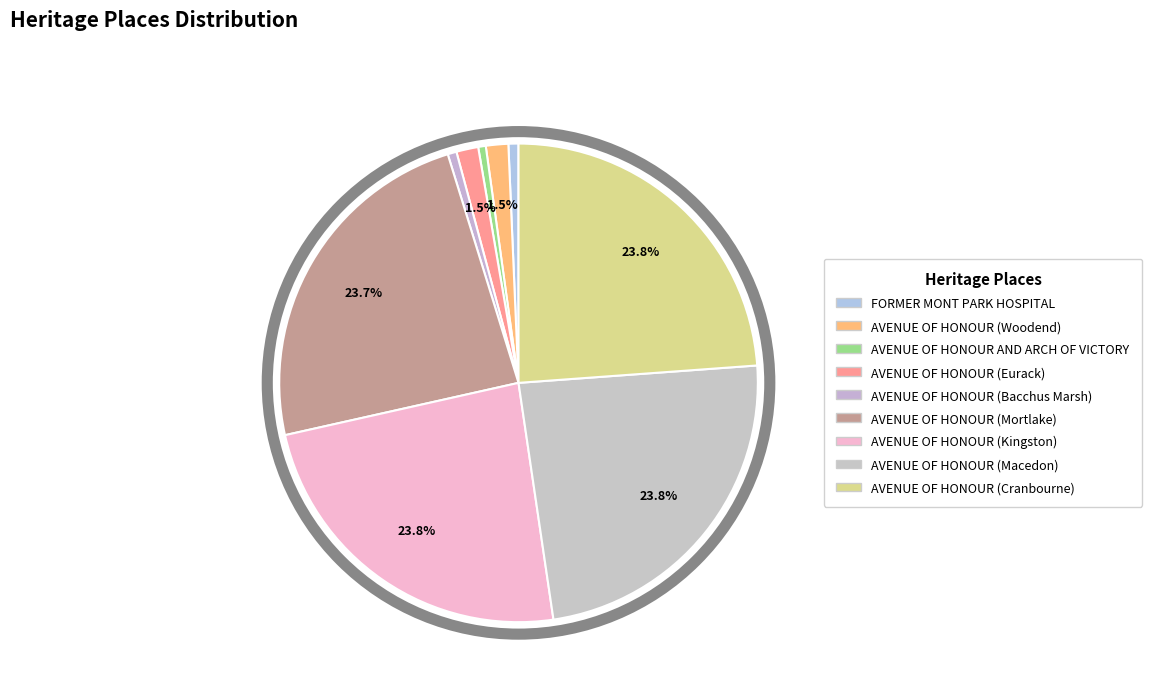

What is the smallest slice in the pie chart?

AVENUE OF HONOUR AND ARCH OF VICTORY